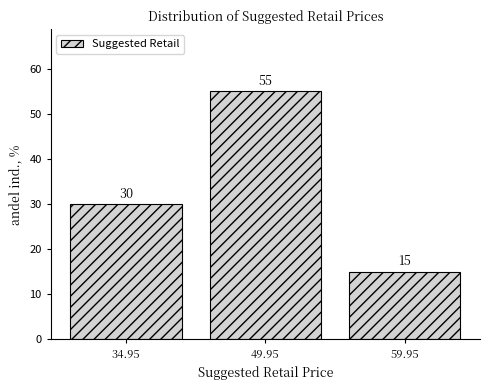

Reading left to right, what are all the values shown in this chart?

34.95=30.0	49.95=55.0	59.95=15.0